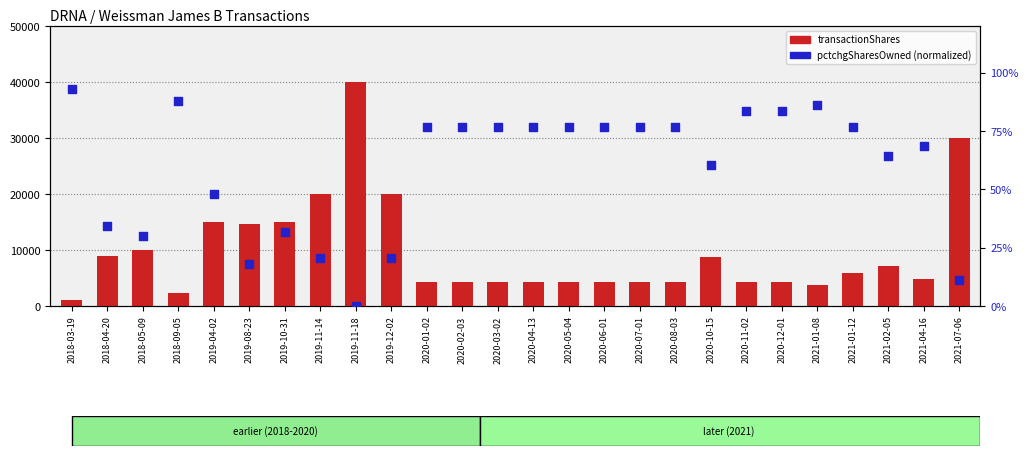

What is the total value across all series at 2021-04-16?

4972.5